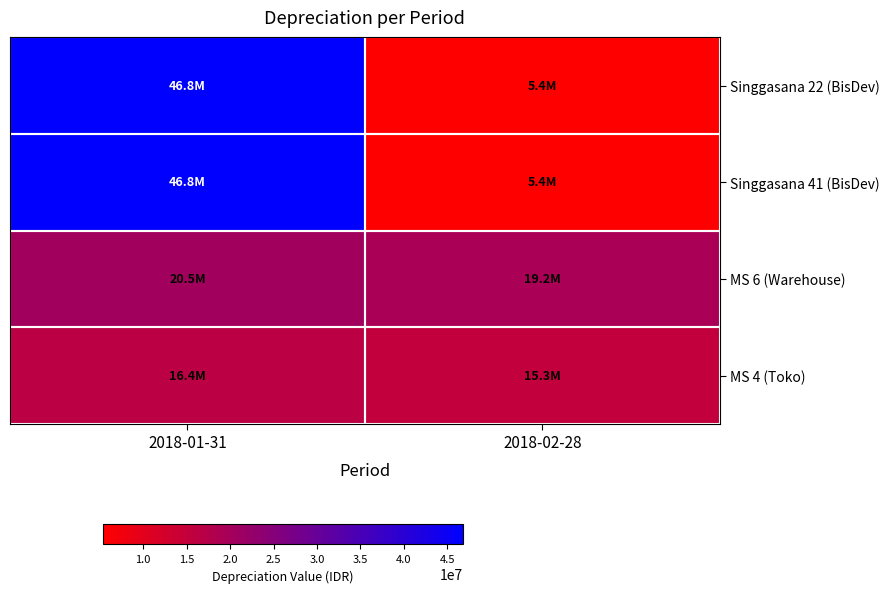

At how many categories does at least one series exceed 28221550?

1